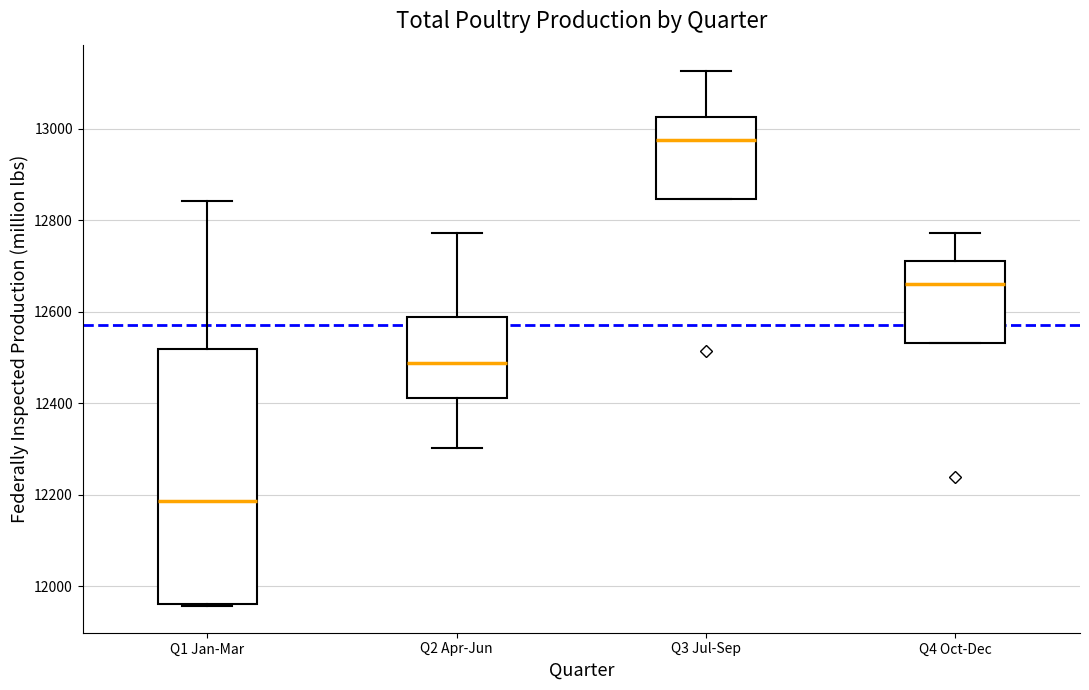

Comparing the boxes themselves (not the whiskers), which one is the tallest?

Q1 Jan-Mar